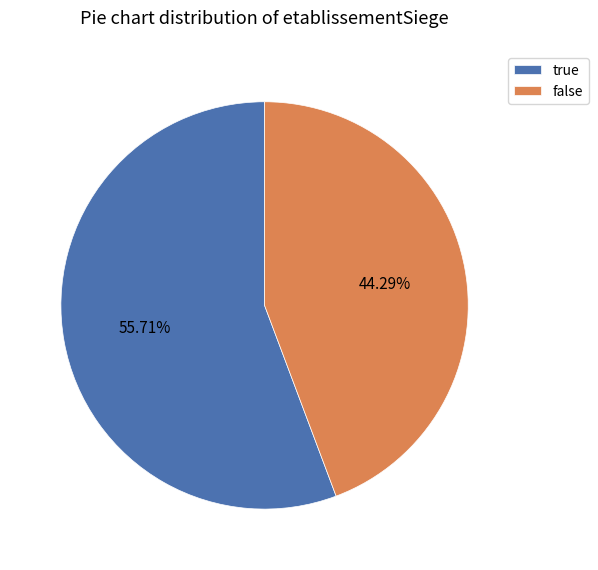

Is false the majority of the pie?

No